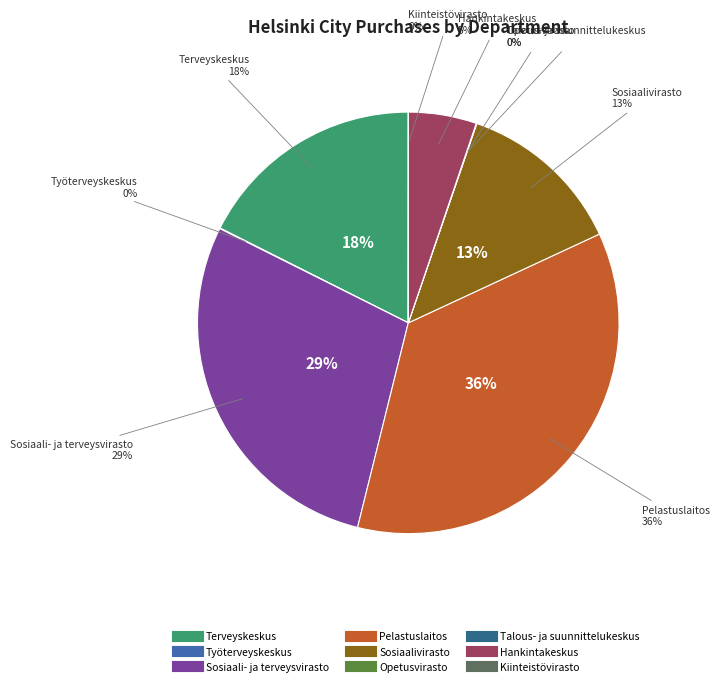

Does 0 account for over 50% of the chart?

No